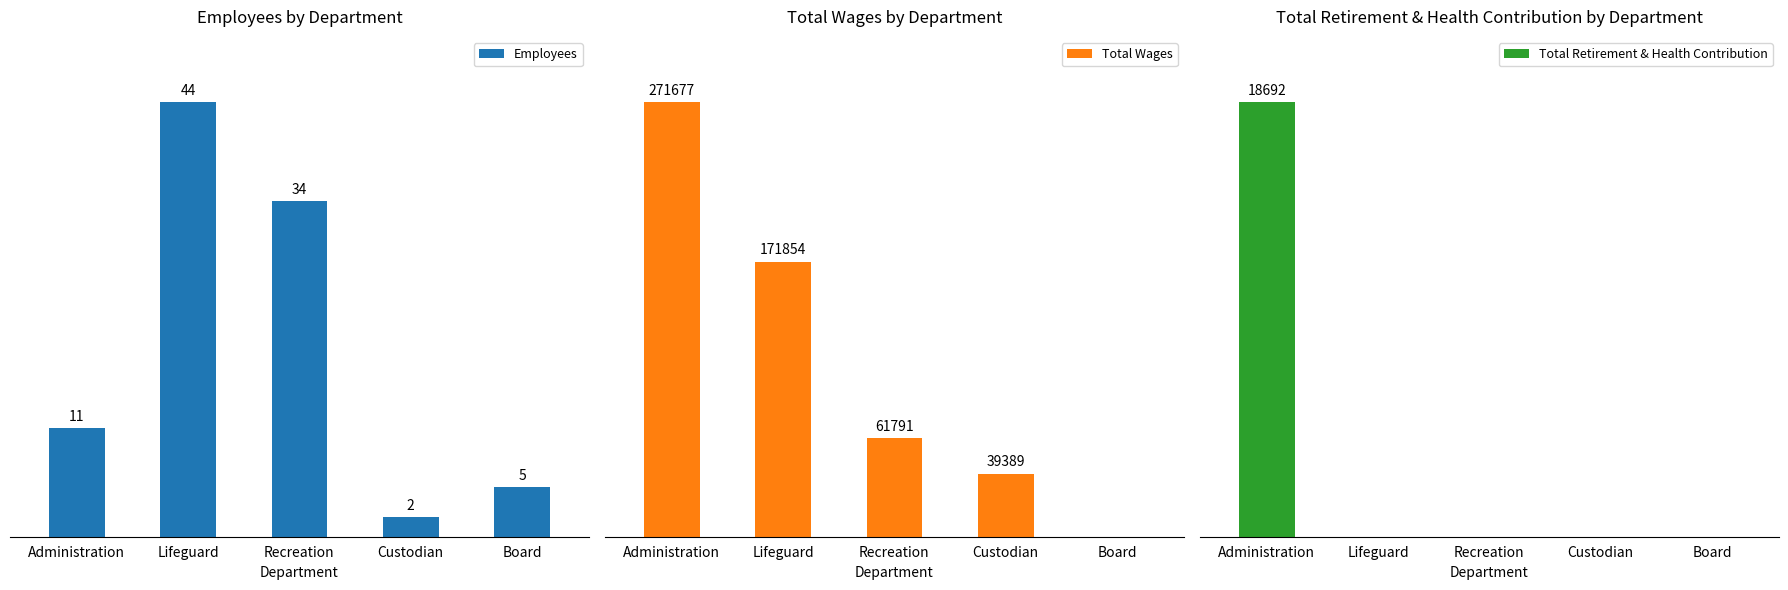

What is the label of the 2nd bar from the right?

Custodian